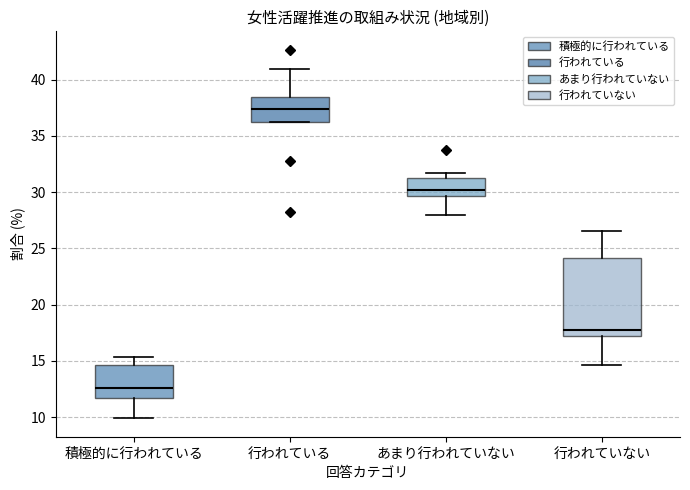

Where does the lower whisker of the box for あまり行われていない end on the y-axis? The values are not printed on the chart, so give them approximately, as read against the axis.

28.0